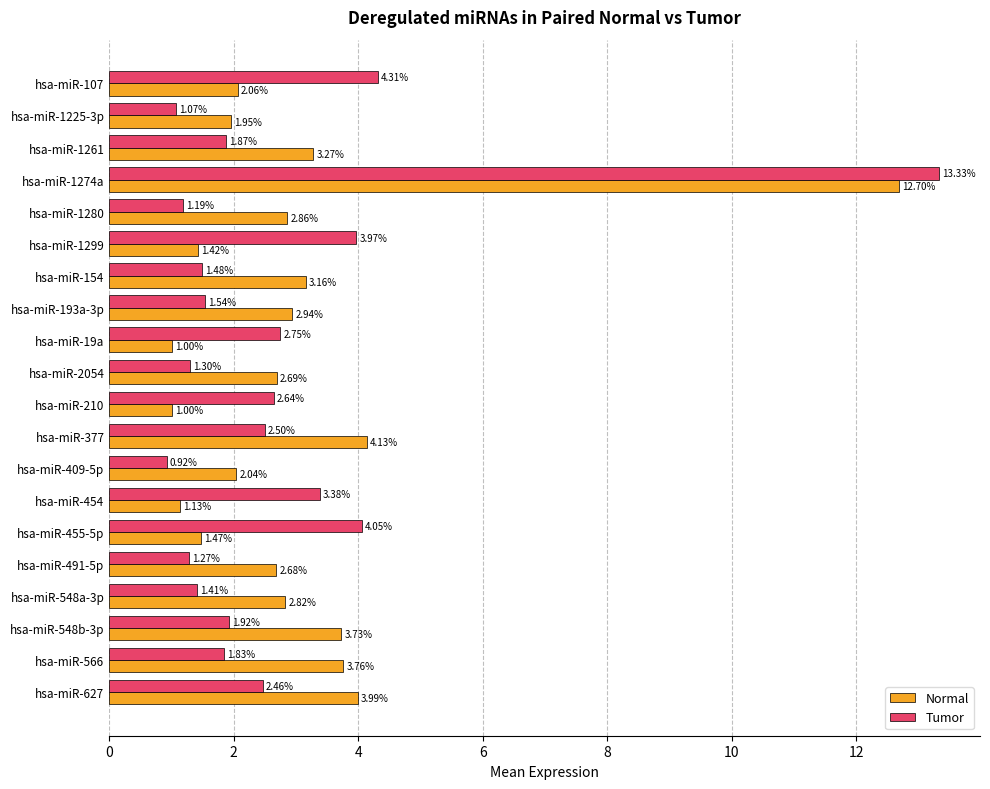

What is the difference between the maximum and minimum values in the Tumor series?

12.4